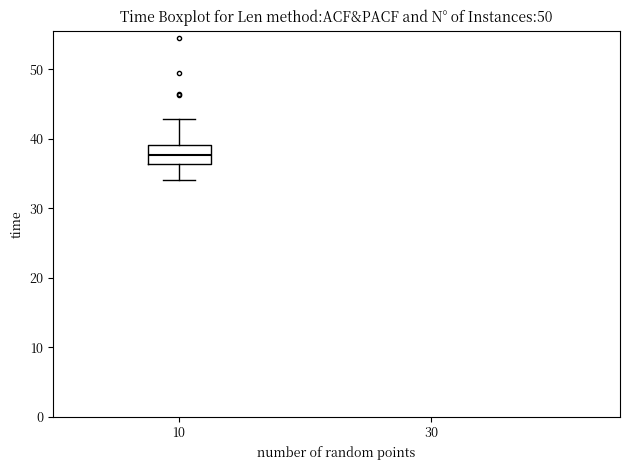

Transcribe this box plot: give where the median line is, the range the box spans, and where the two whiskers end, as read against the y-axis. The values are not printed on the chart, so give them approximately, as read against the axis.

median 38, box 36 to 39, whiskers 34 to 43